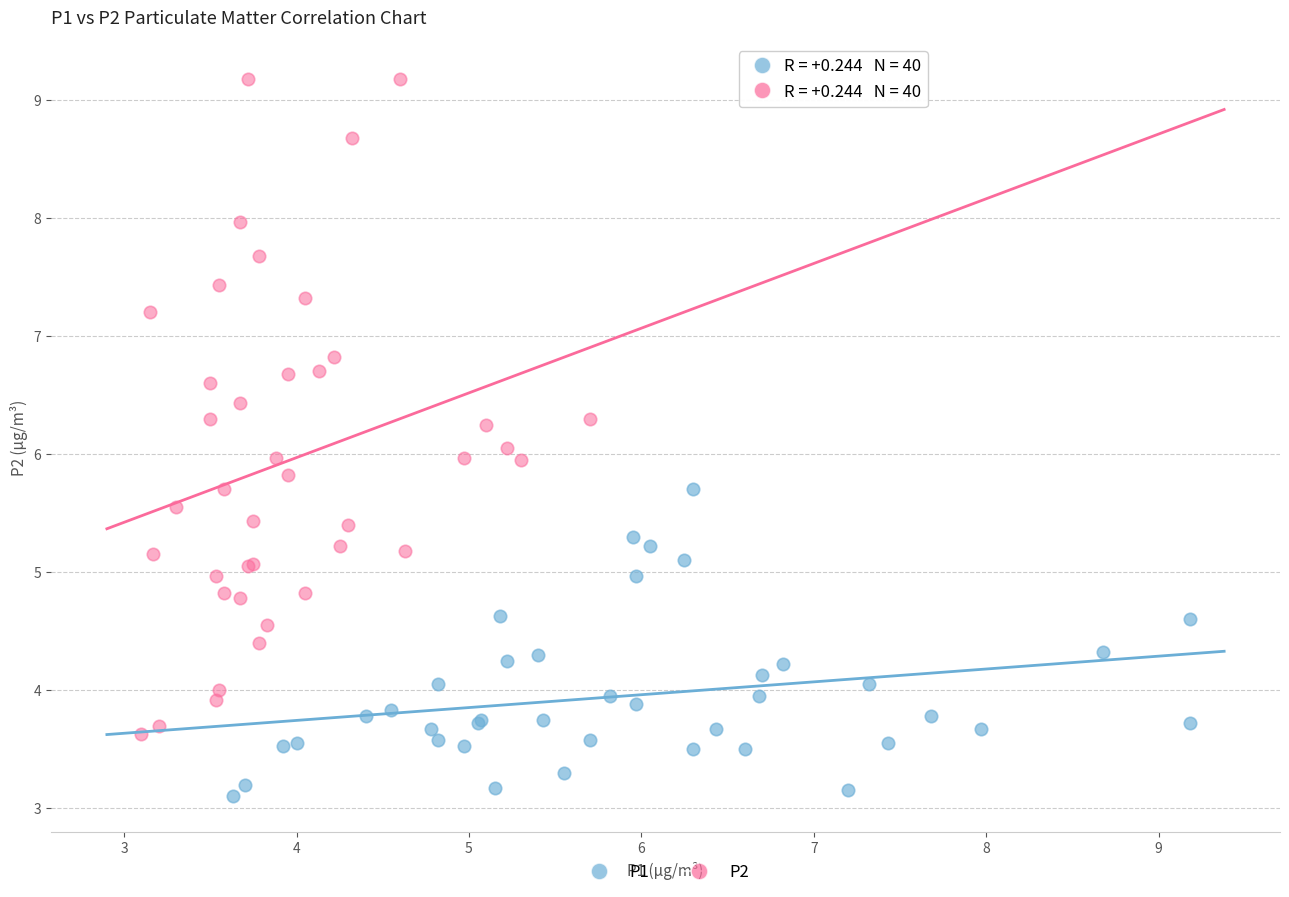

Which series has the widest spread of Y values?

P2